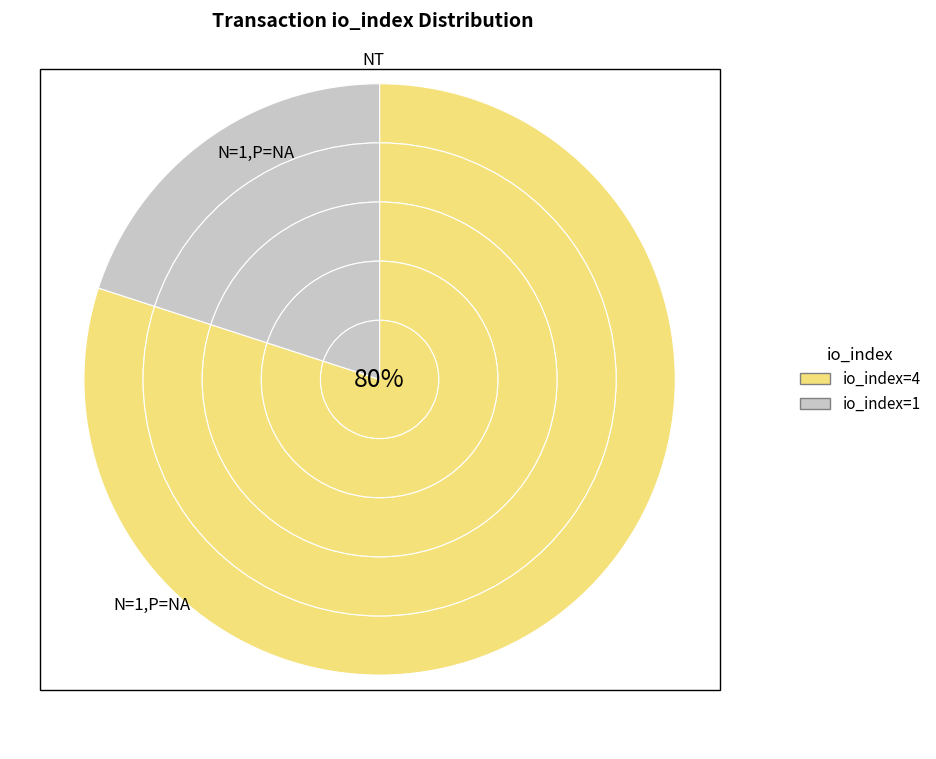

Is tx_index_4 the majority of the pie?

Yes